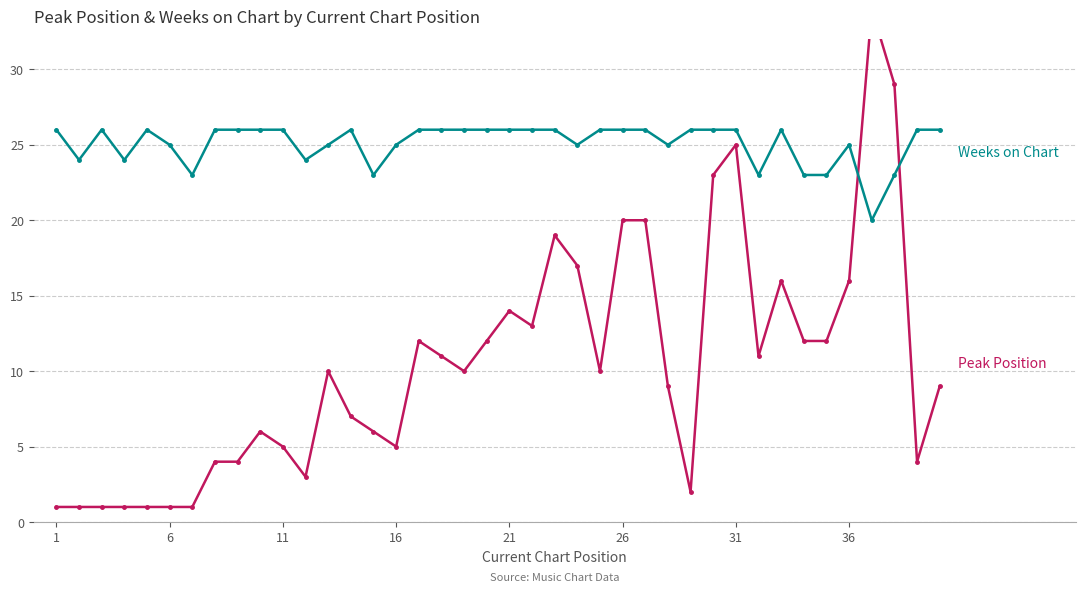

Is the value of Peak Position at 1 greater than the value of Weeks on Chart at 18?

No